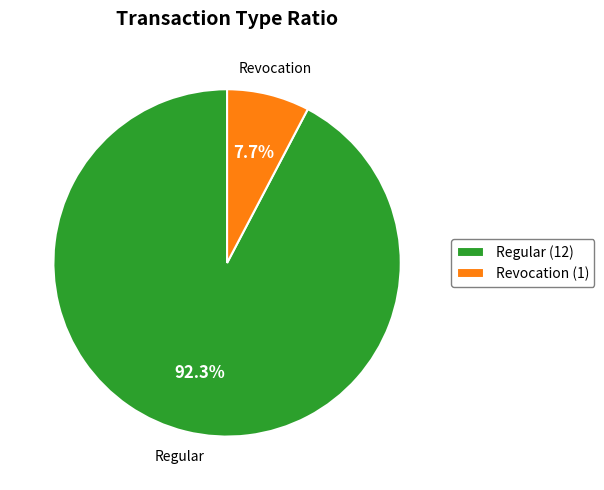

To the nearest percent, what is the average slice percentage?

50%